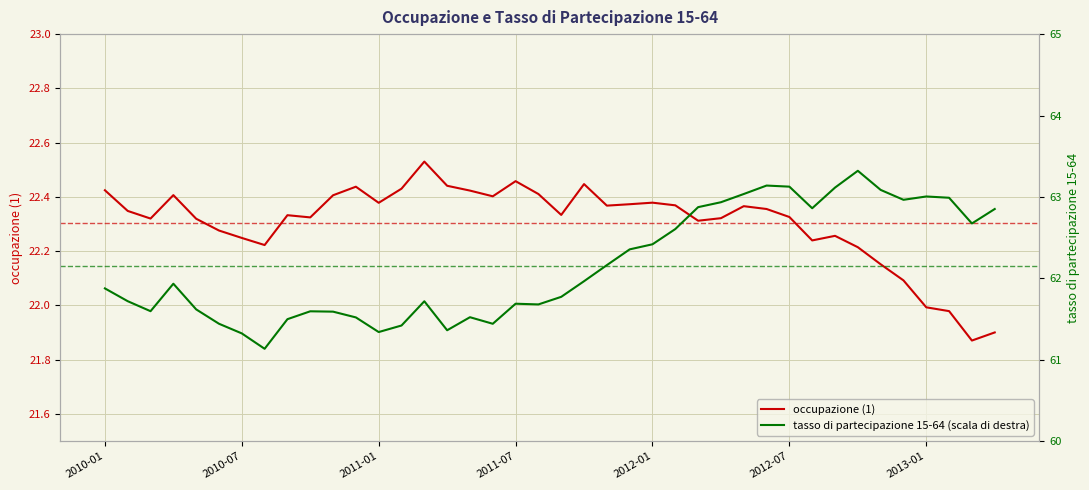

True or false: occupazione (1) and tasso di partecipazione 15-64 (scala di destra) intersect in this chart.

False